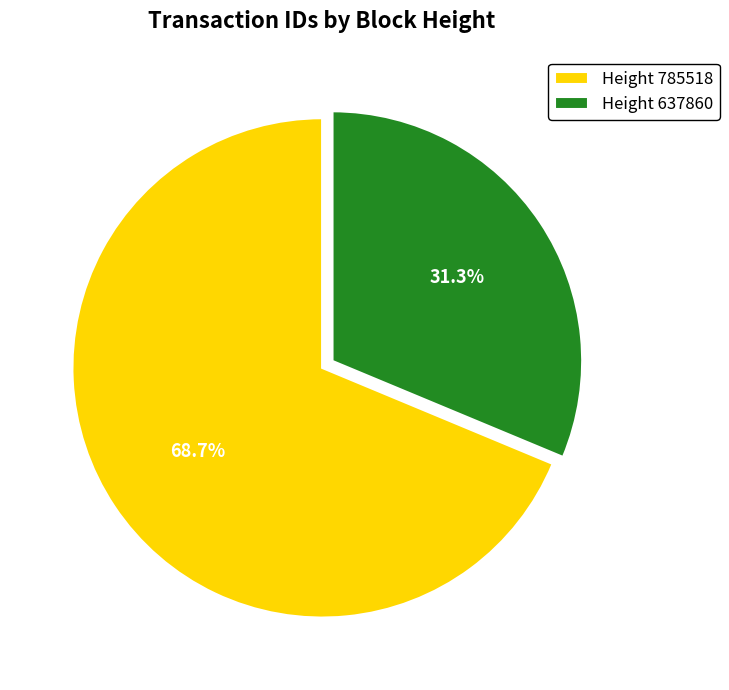

Does any single category account for the majority?

Yes